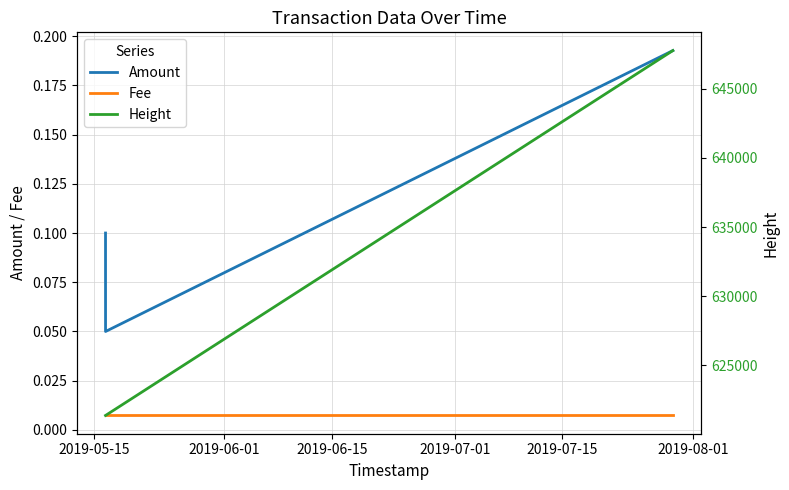

What is the greatest value displayed?

647768.0